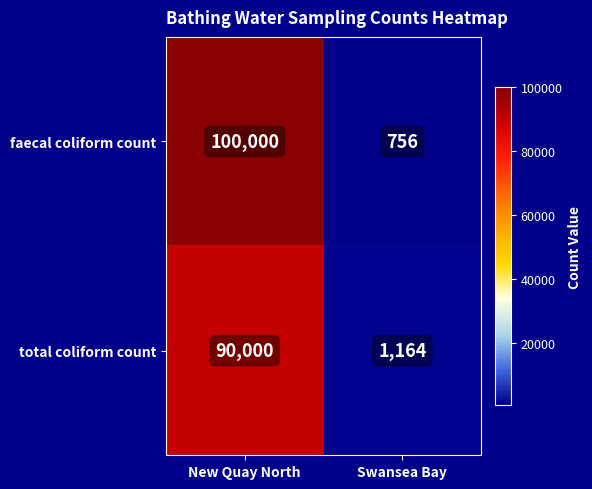

What is the approximate value of total coliform count at New Quay North, to the nearest 100?

90000